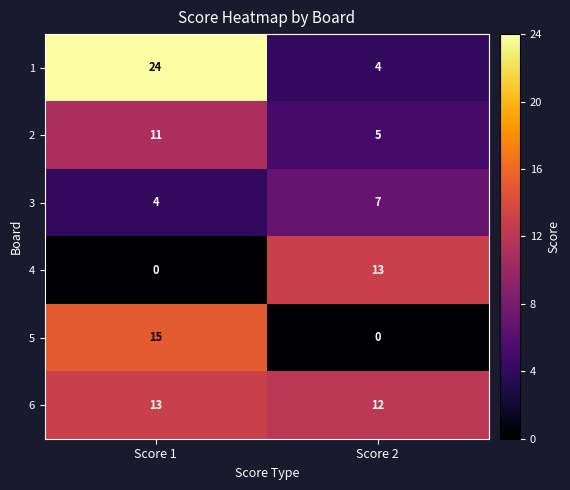

What is the average value of the 3 series?

6